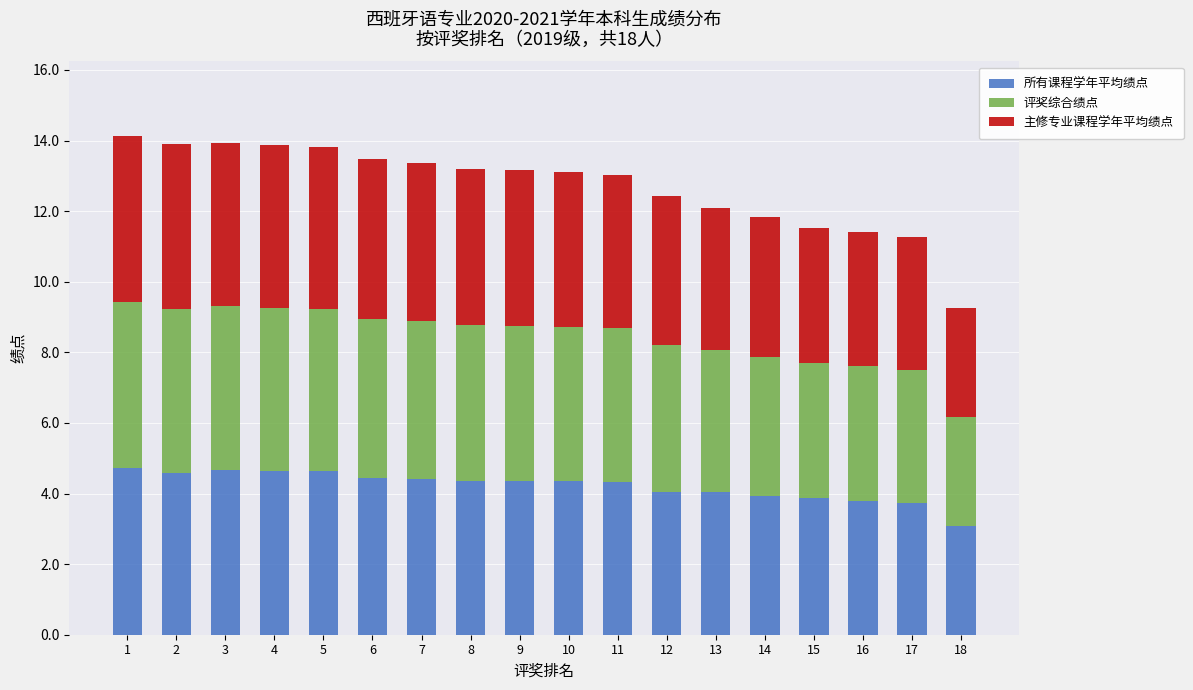

What is the maximum value for 所有课程学年平均绩点?

4.7